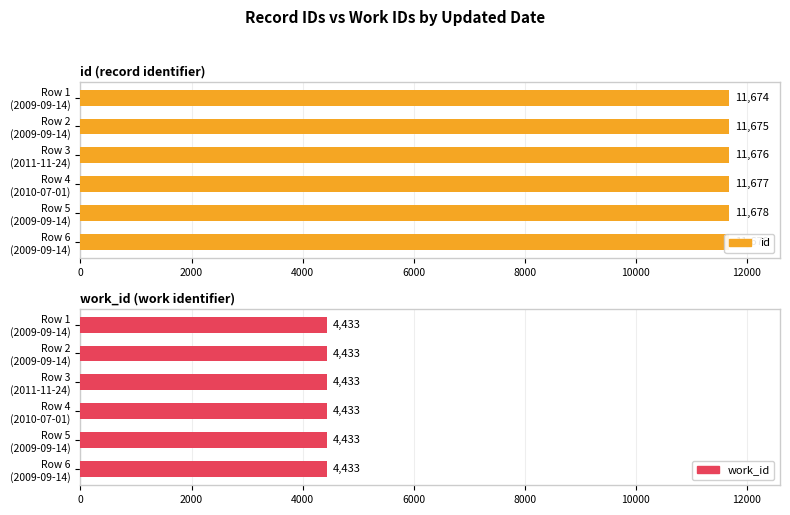

How many bars are there in each group?

2